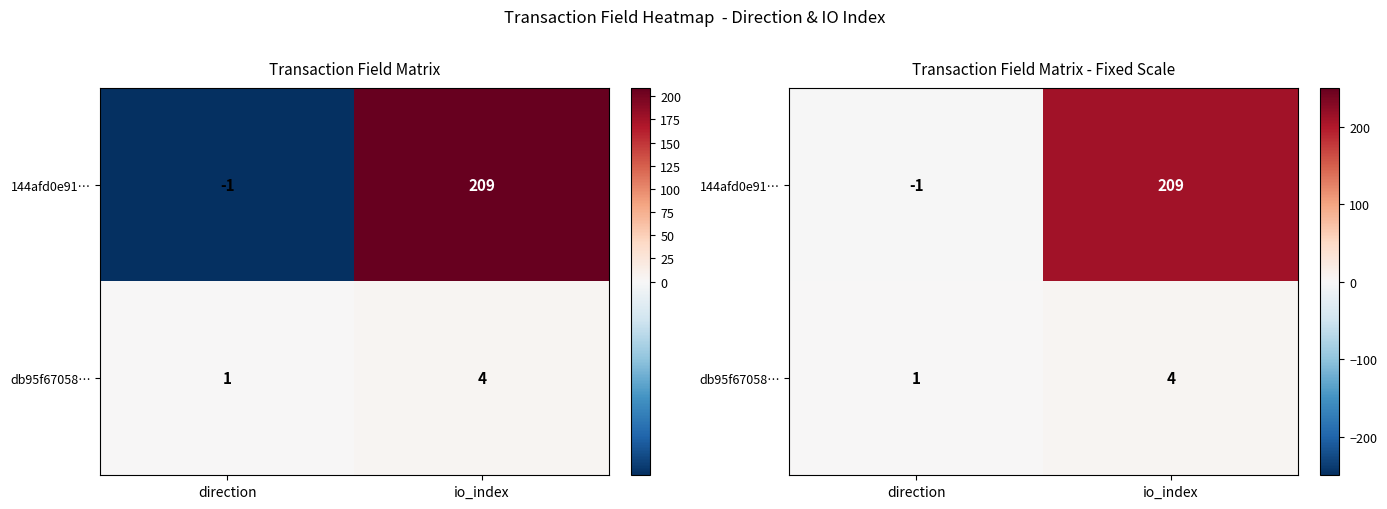

At how many categories does at least one series exceed 165?

1